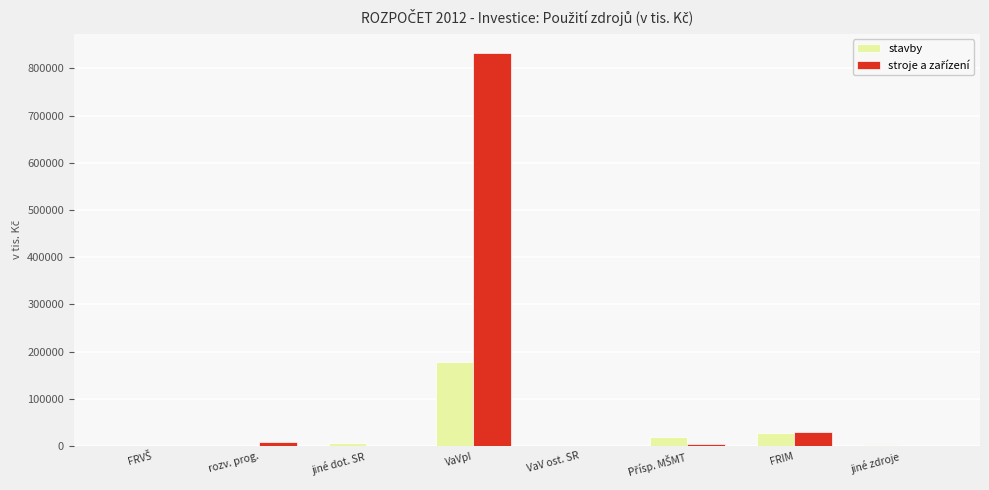

What is the greatest value displayed?

831807